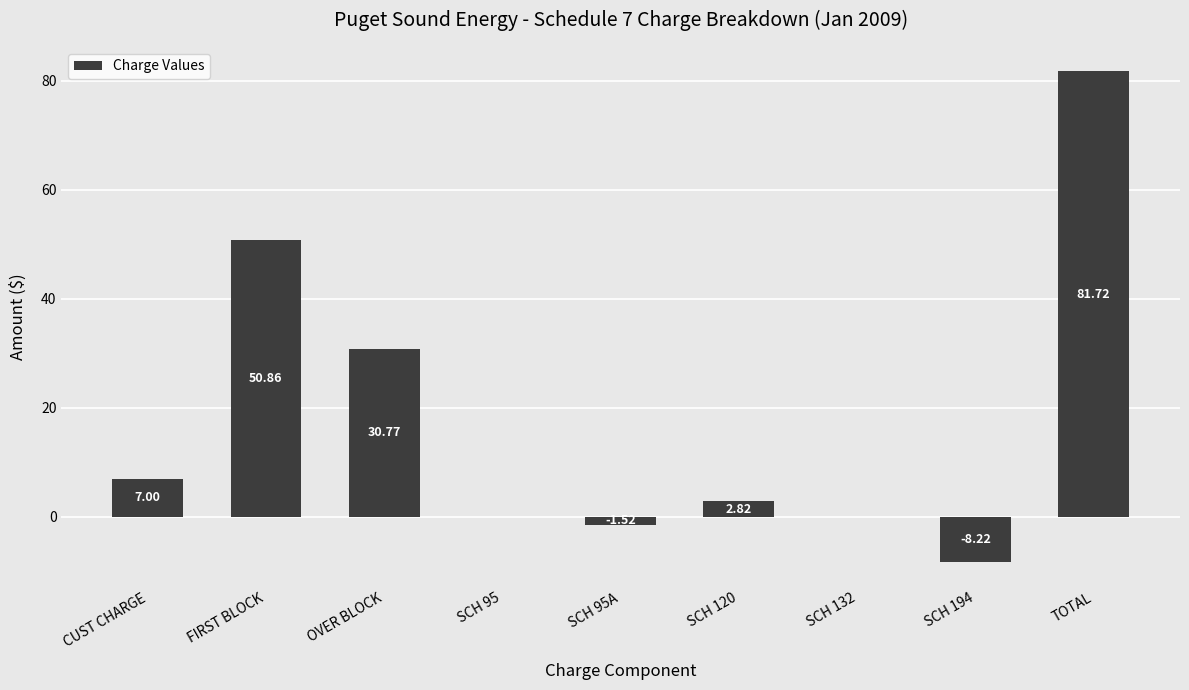

How many data points are above 2?

5